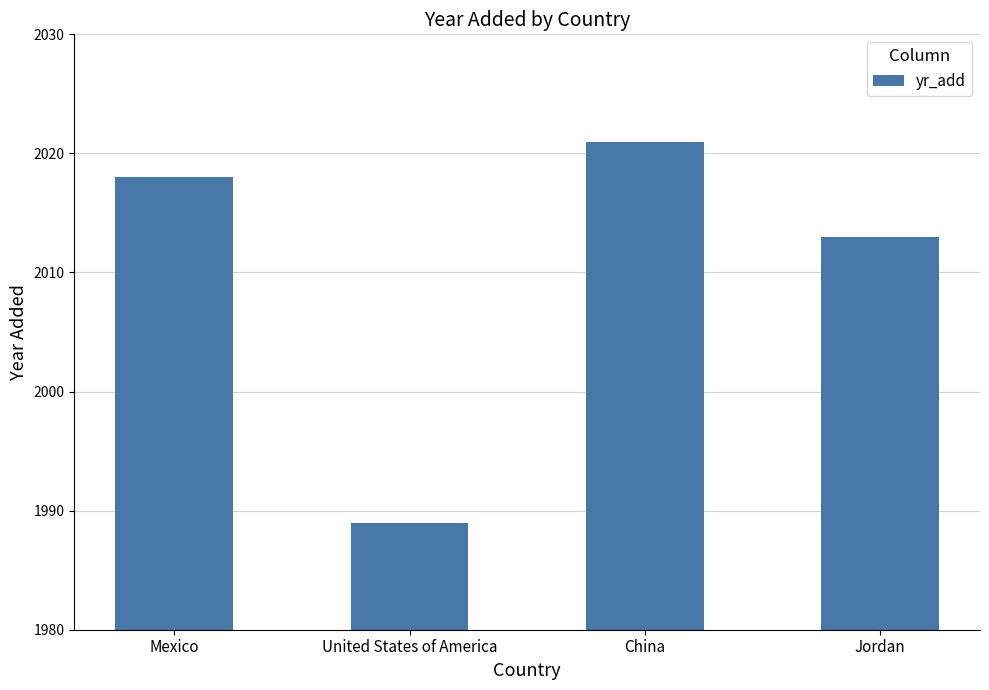

Reading right to left, what are all the values shown in this chart?

2013	2021	1989	2018